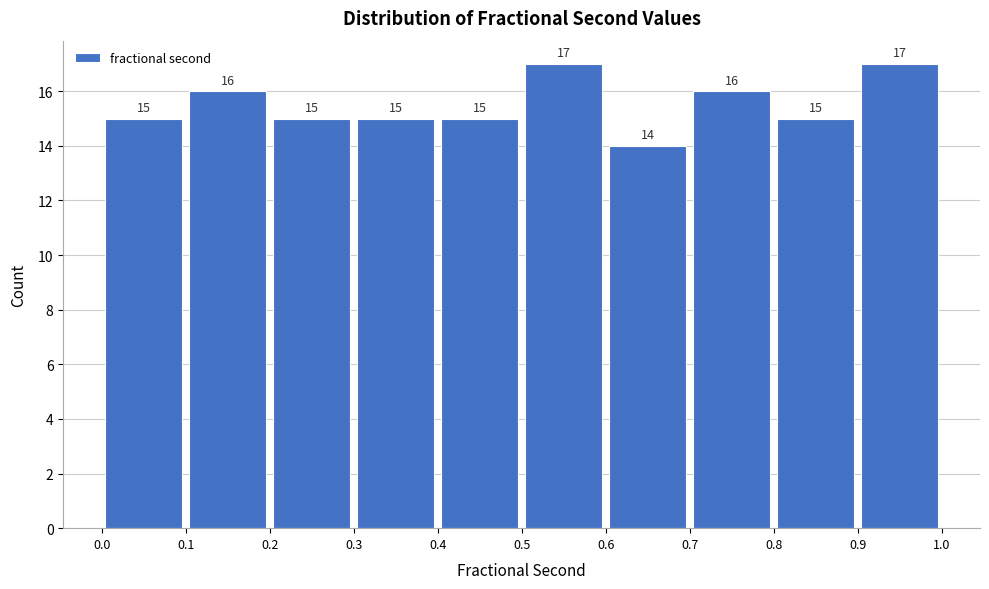

Reading left to right, list every bar in this chart as the range it spans on the x-axis followed by its height.

0.0 to 0.1: 15
0.1 to 0.2: 16
0.2 to 0.3: 15
0.3 to 0.4: 15
0.4 to 0.5: 15
0.5 to 0.6: 17
0.6 to 0.7: 14
0.7 to 0.8: 16
0.8 to 0.9: 15
0.9 to 1.0: 17